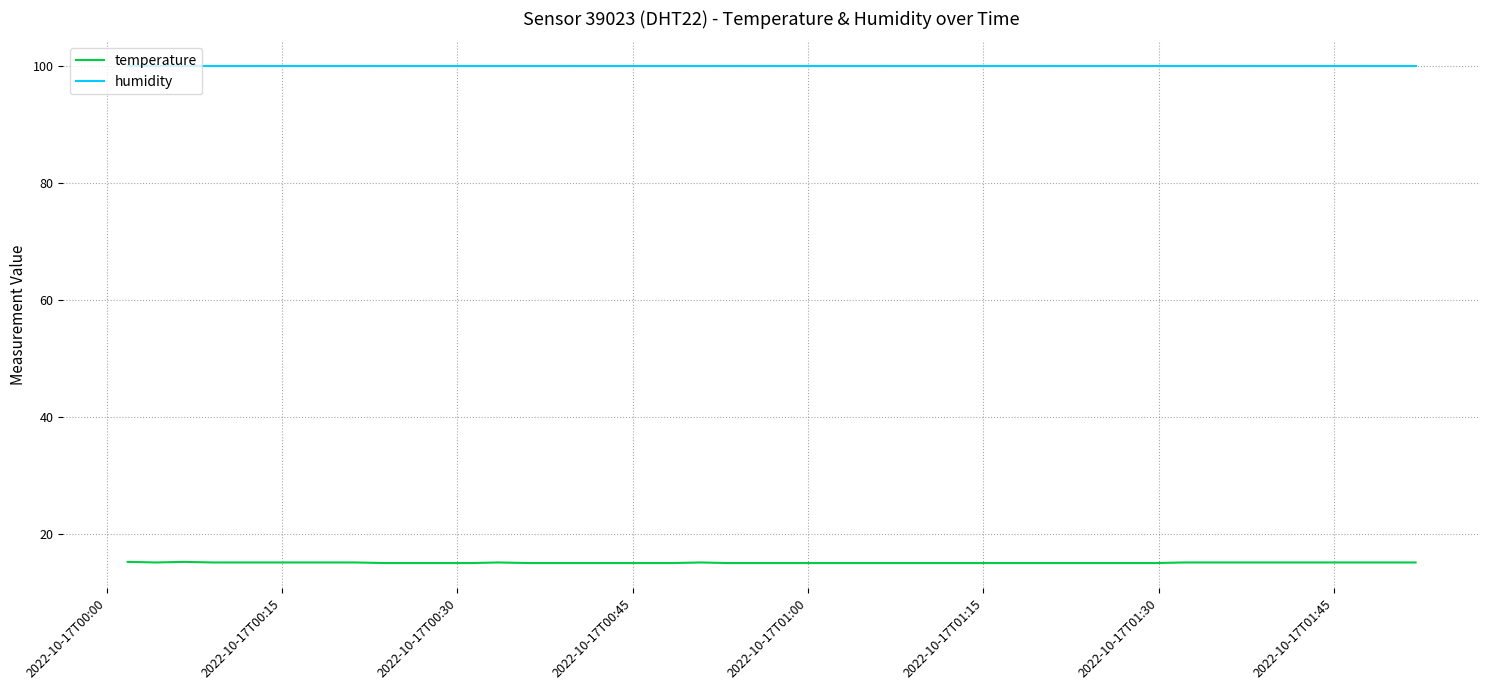

Which series has the largest total across all categories?

humidity